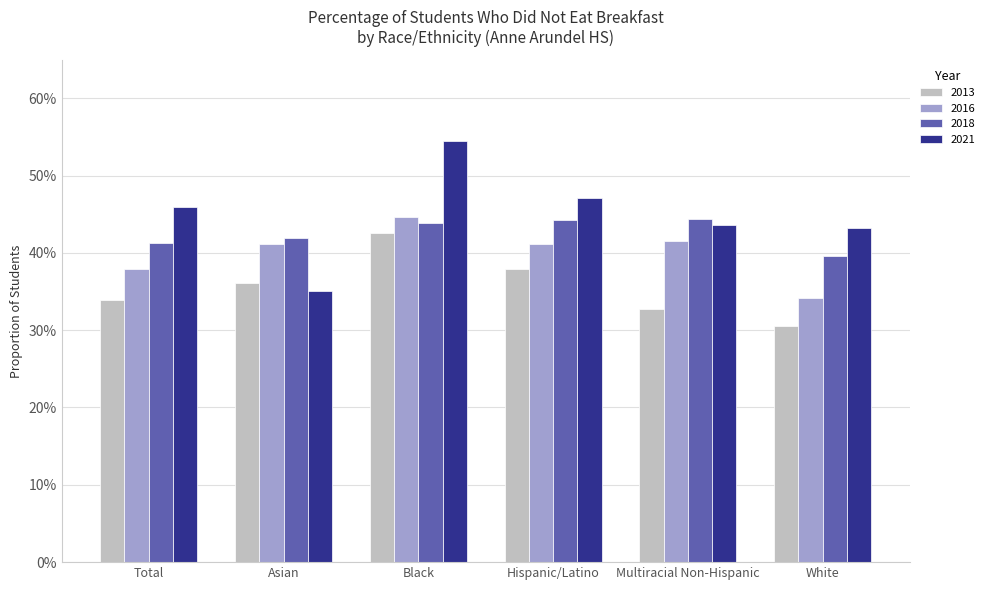

Which series has the largest total across all categories?

2021